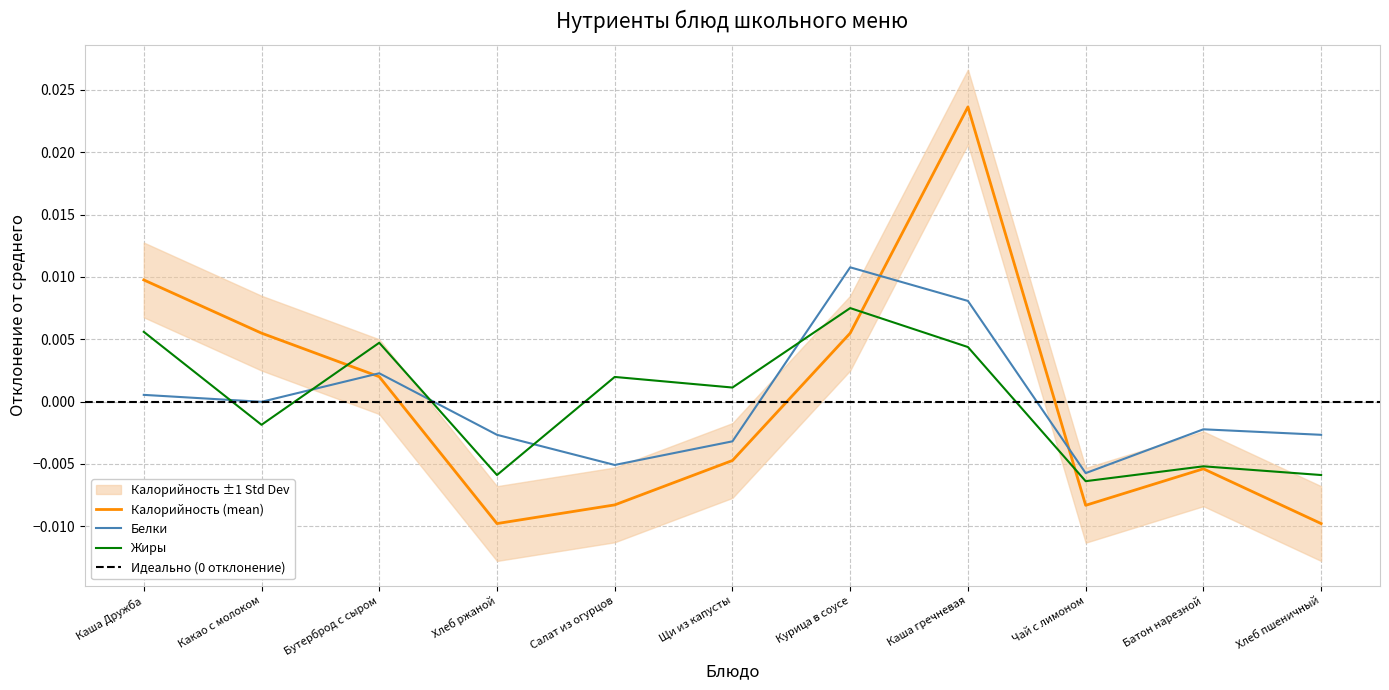

What position from the left is Бутерброд с сыром?

3